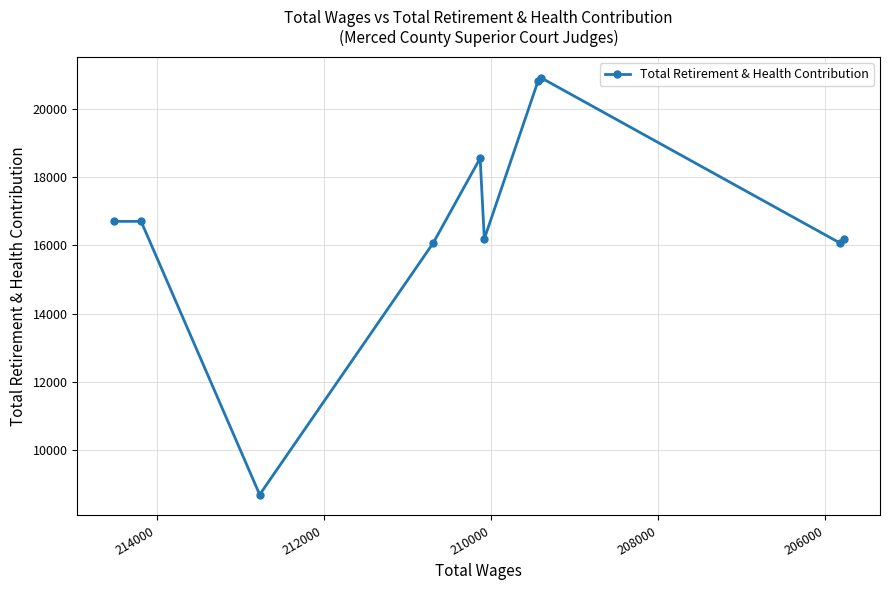

What is the greatest value displayed?

20917